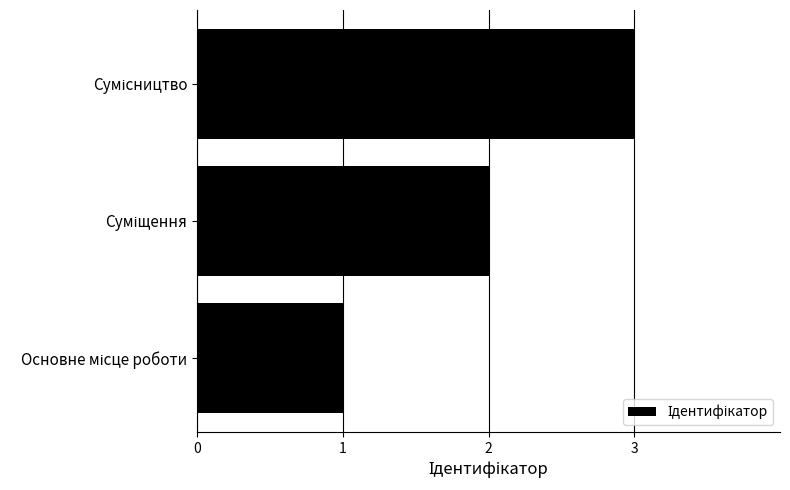

What is the greatest value displayed?

3